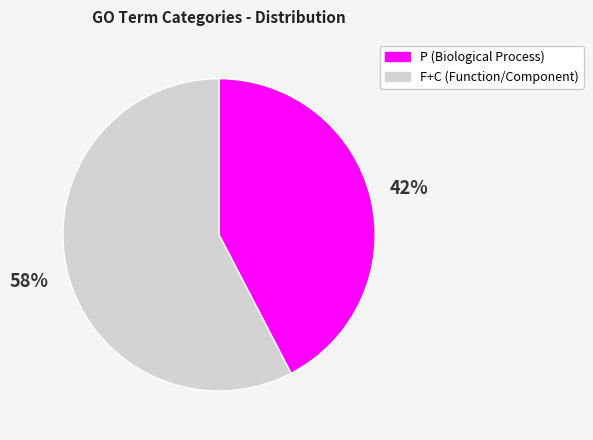

To the nearest percent, what is the average slice percentage?

50%